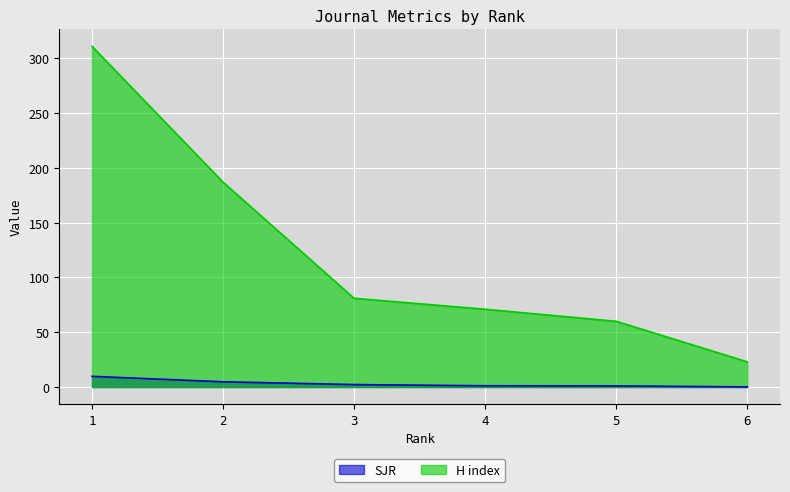

Reading left to right, transcribe all the data shown in this chart.

SJR: 1=9.7	2=4.8	3=2.2	4=1.1	5=1.0	6=0.1
H index: 1=311.0	2=187.0	3=81.0	4=71.0	5=60.0	6=23.0